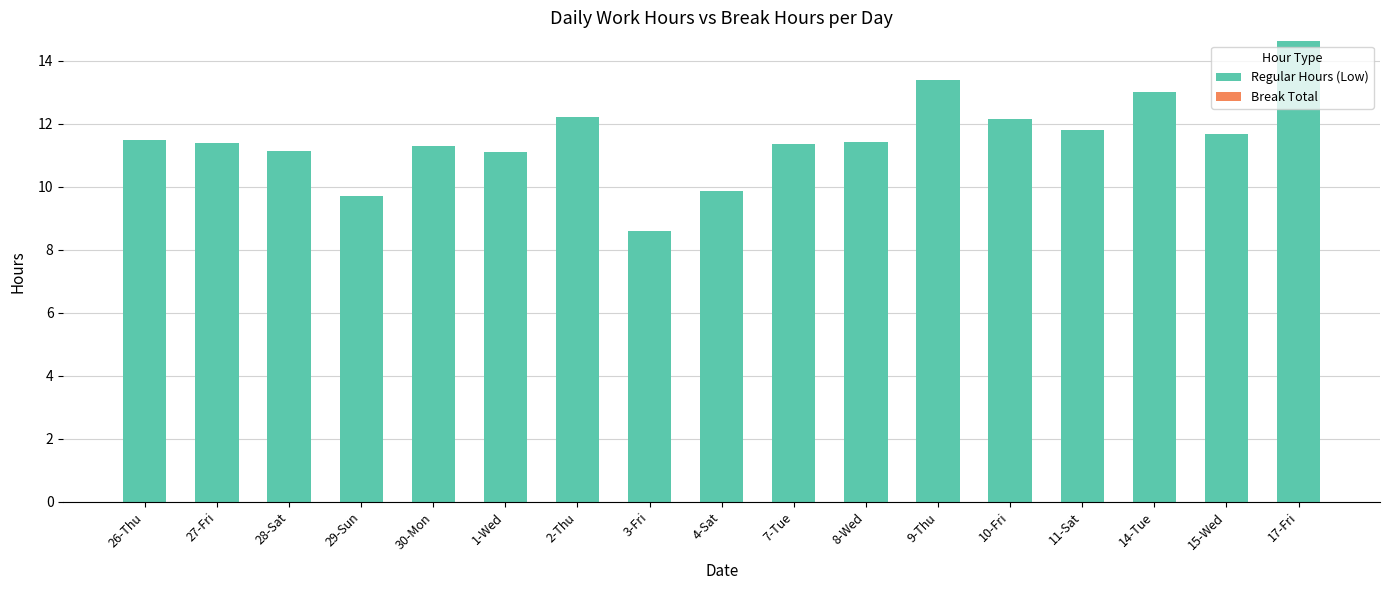

What is the ratio of the value at 2-Thu to the value at 10-Fri?

1.0